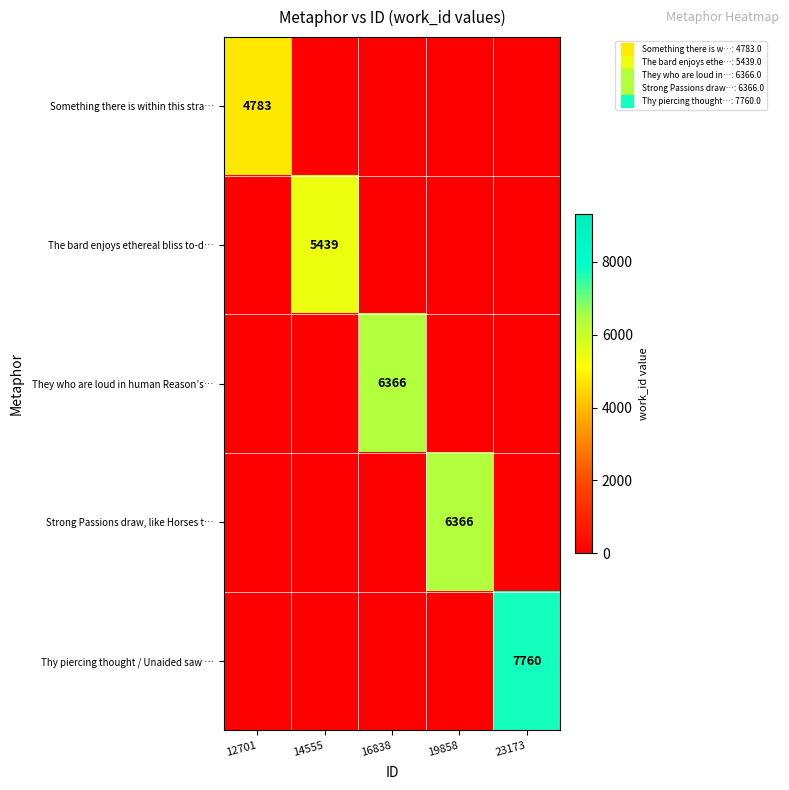

What is the average value of the Thy piercing thought / Unaided saw … series?

1552